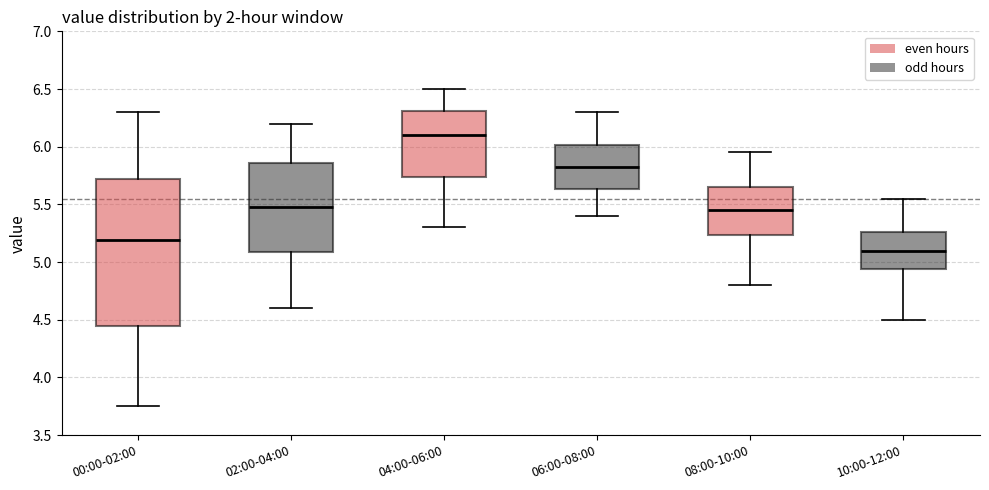

Which box's median line is the highest?

04:00-06:00